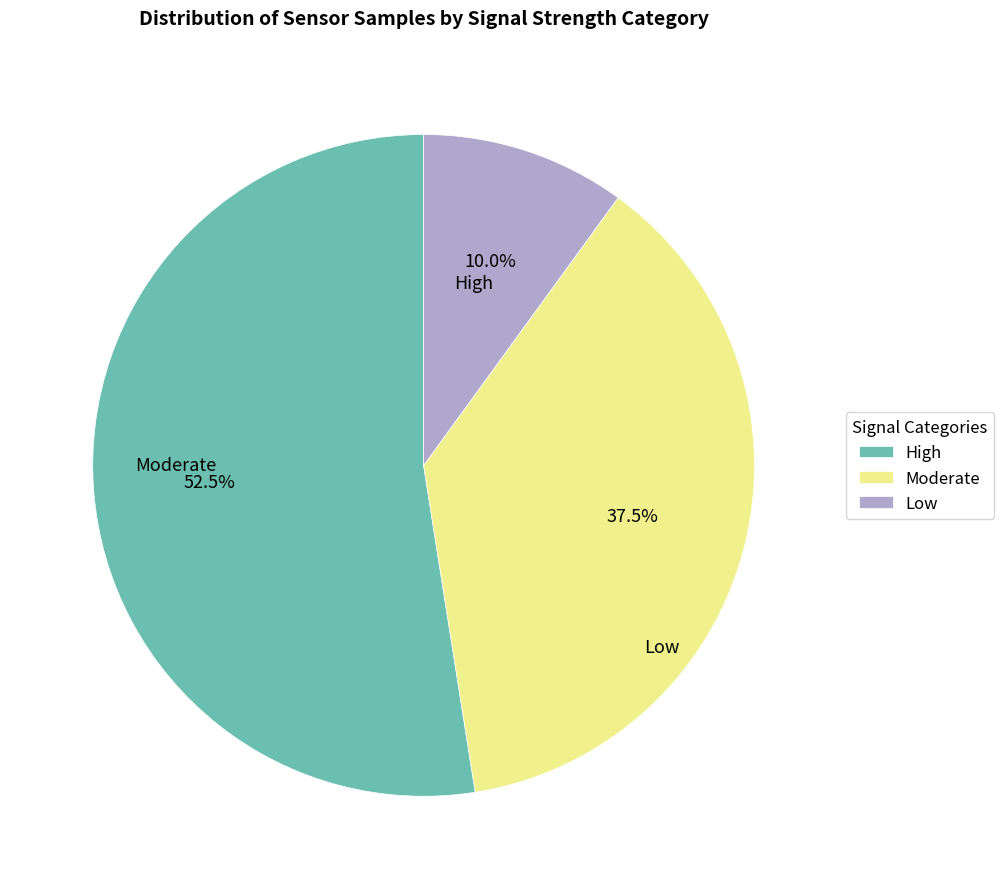

What is the ratio of the value at Moderate to the value at Low?

3.8